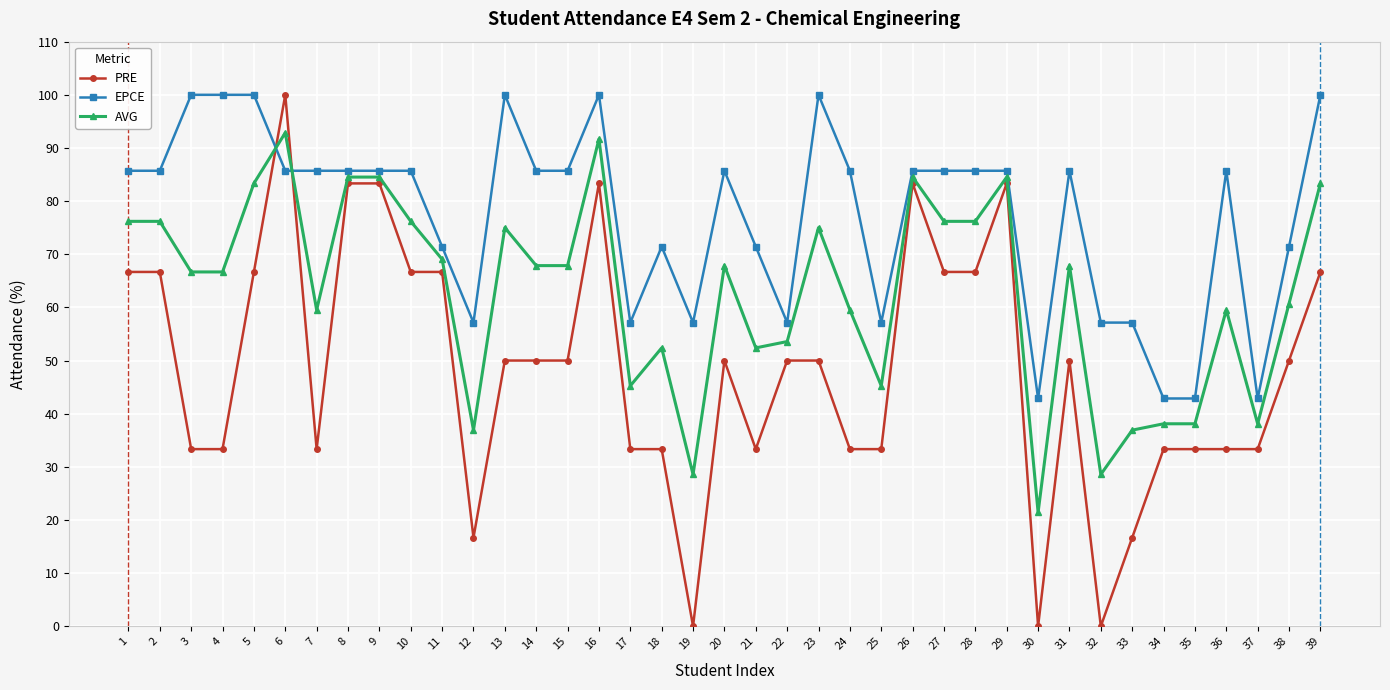

How many values in the EPCE series exceed 85?

24